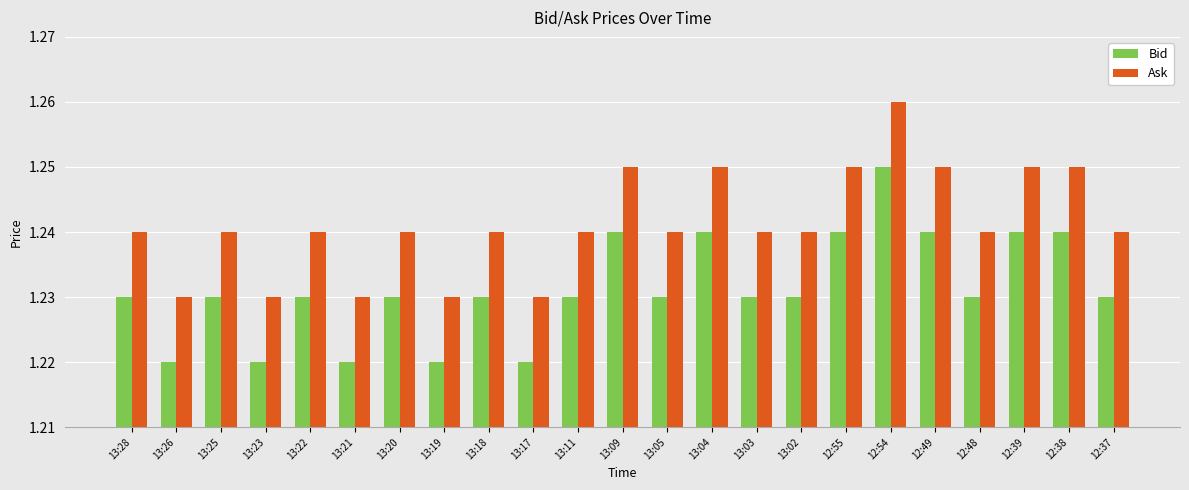

Count the Bid values in the range 1 to 2.

23